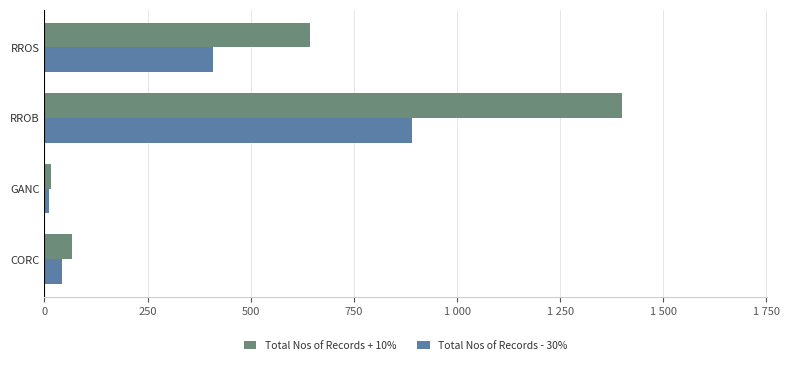

Reading left to right, what are all the values shown in this chart?

Total Nos of Records + 10%: 67.1	15.4	1400.3	642.4
Total Nos of Records - 30%: 42.7	9.8	891.1	408.8